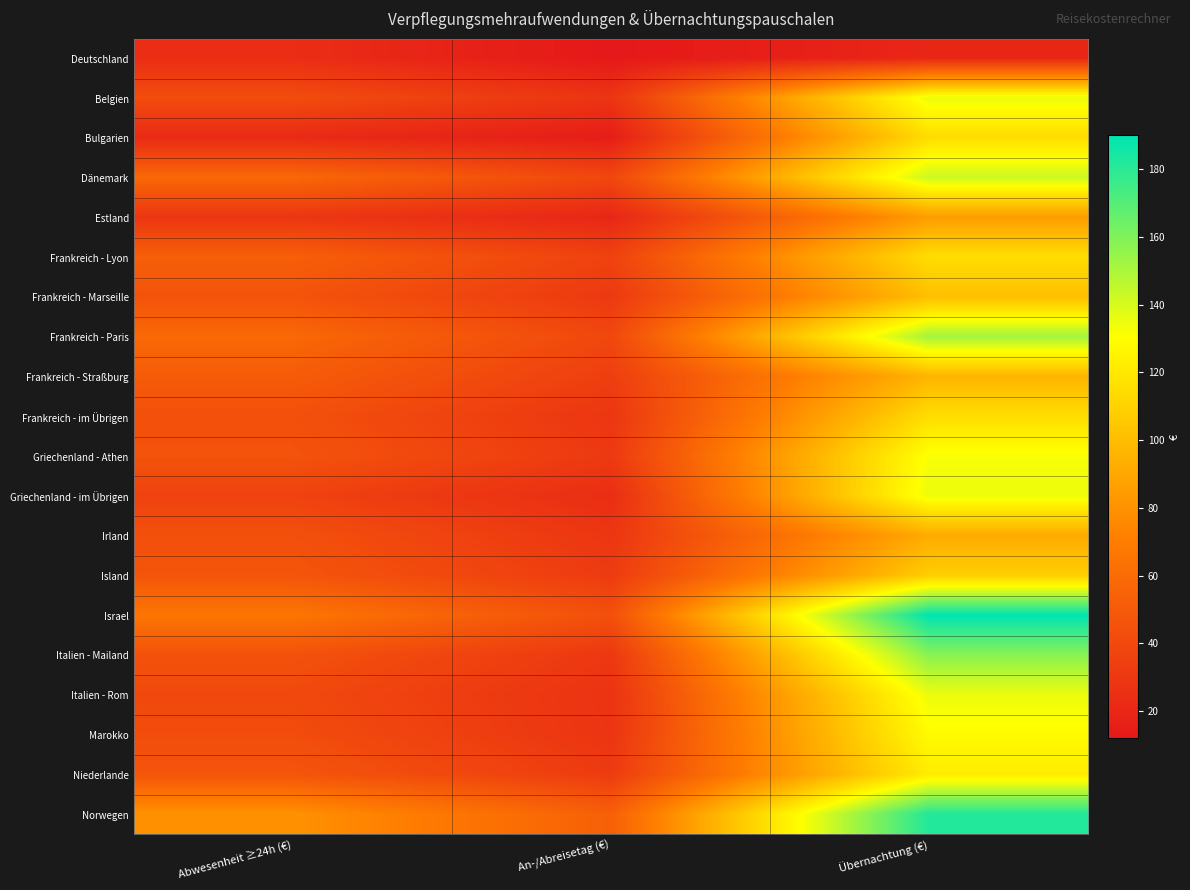

Rank the series at Übernachtung (€) from lowest to highest value.

Deutschland, Estland, Irland, Frankreich - Straßburg, Frankreich - Marseille, Island, Bulgarien, Frankreich - Lyon, Frankreich - im Übrigen, Niederlande, Marokko, Griechenland - Athen, Belgien, Griechenland - im Übrigen, Italien - Rom, Dänemark, Frankreich - Paris, Italien - Mailand, Norwegen, Israel